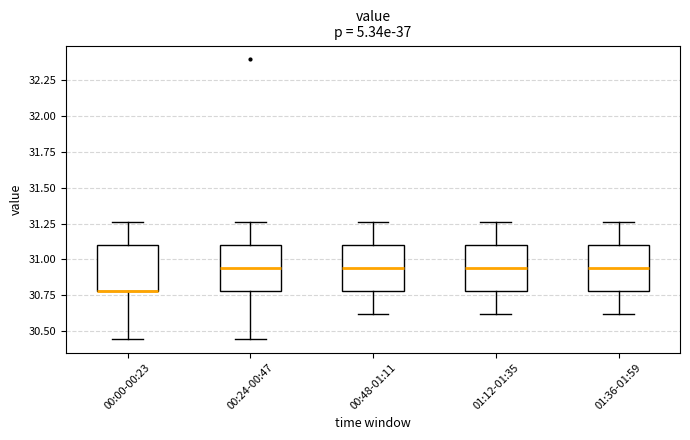

Reading left to right, transcribe this box plot: for each box, give where its median line is, the range the box spans, and where its two whiskers end, as read against the y-axis. The values are not printed on the chart, so give them approximately, as read against the axis.

00:00-00:23: median 30.80 (drawn on the box's lower edge), box 30.80 to 31.10, whiskers 30.45 to 31.25
00:24-00:47: median 30.95, box 30.80 to 31.10, whiskers 30.45 to 31.25
00:48-01:11: median 30.95, box 30.80 to 31.10, whiskers 30.60 to 31.25
01:12-01:35: median 30.95, box 30.80 to 31.10, whiskers 30.60 to 31.25
01:36-01:59: median 30.95, box 30.80 to 31.10, whiskers 30.60 to 31.25